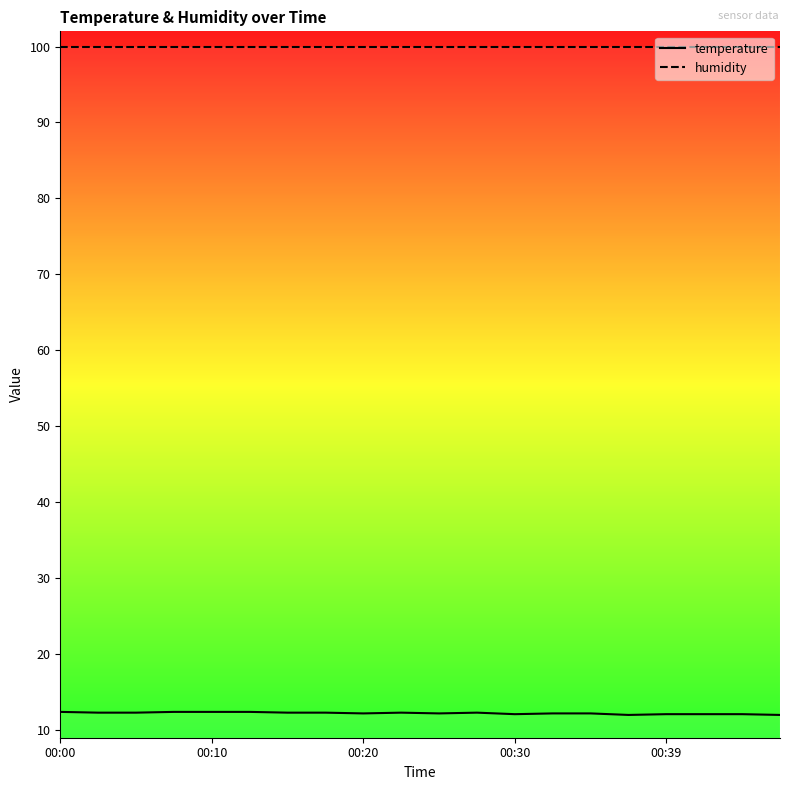

True or false: humidity has more than 0 interior local peaks.

False